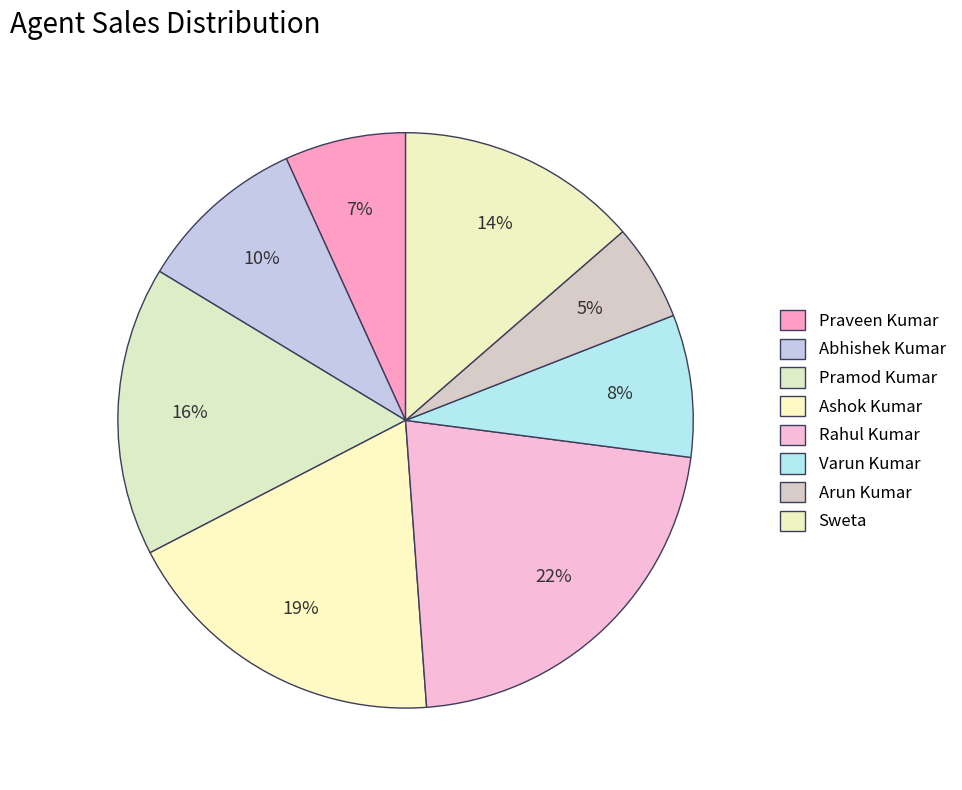

Is the sum of Rahul Kumar and Arun Kumar greater than half?

No